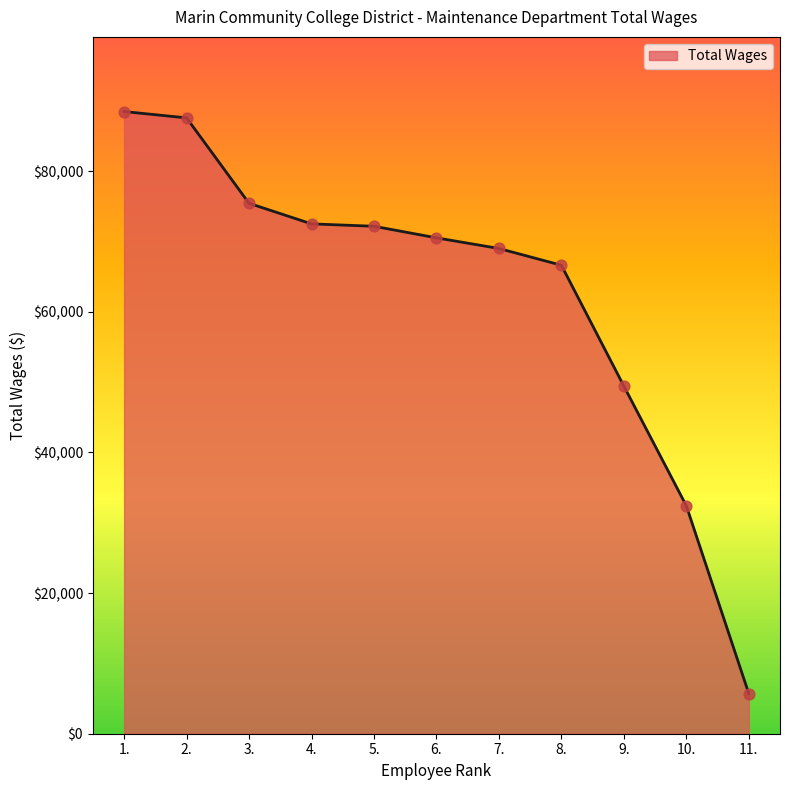

What is the change in value from 3. to 8.?

-8807